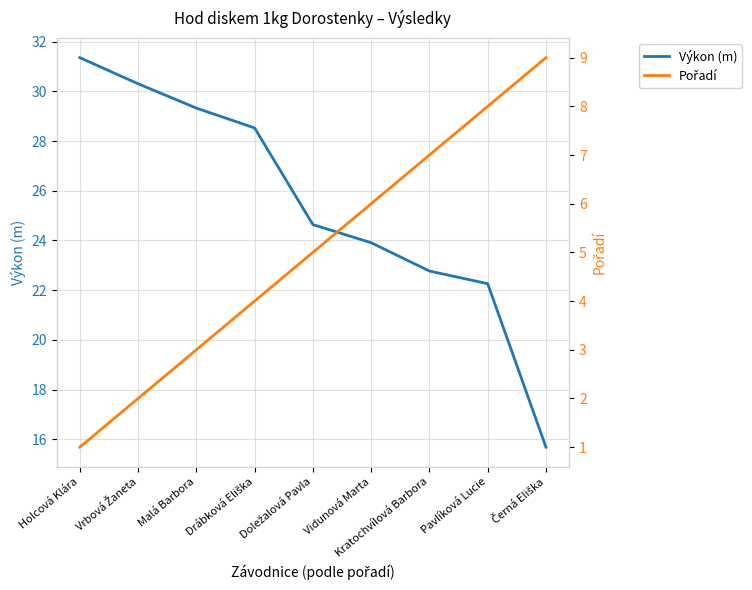

Rank the series by their maximum value, from highest to lowest.

Výkon (m), Pořadí